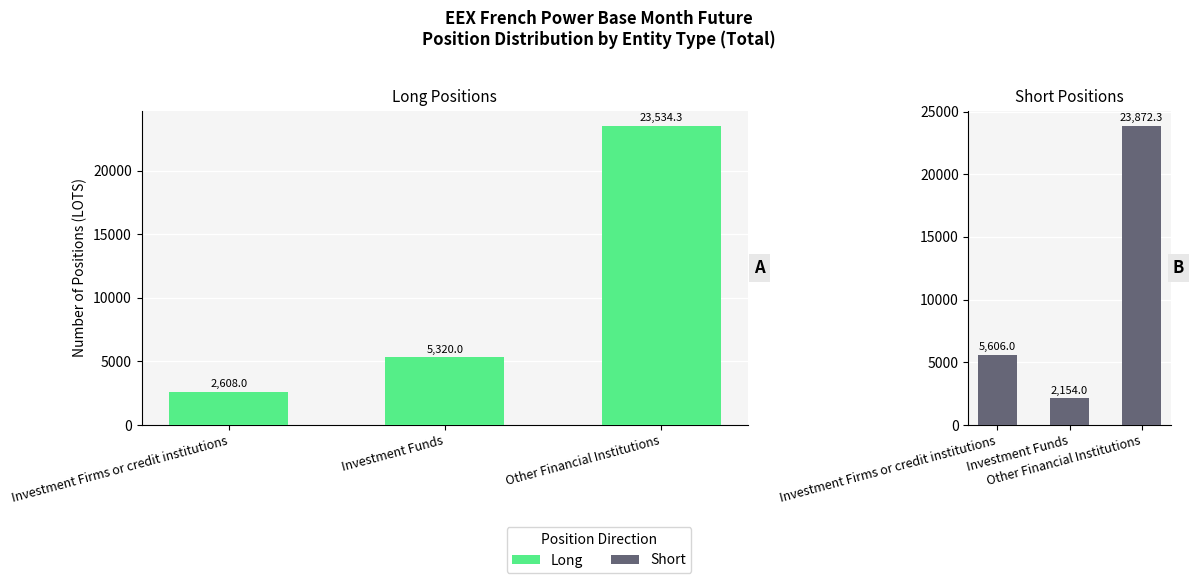

What is the minimum value shown in the chart?

2154.0